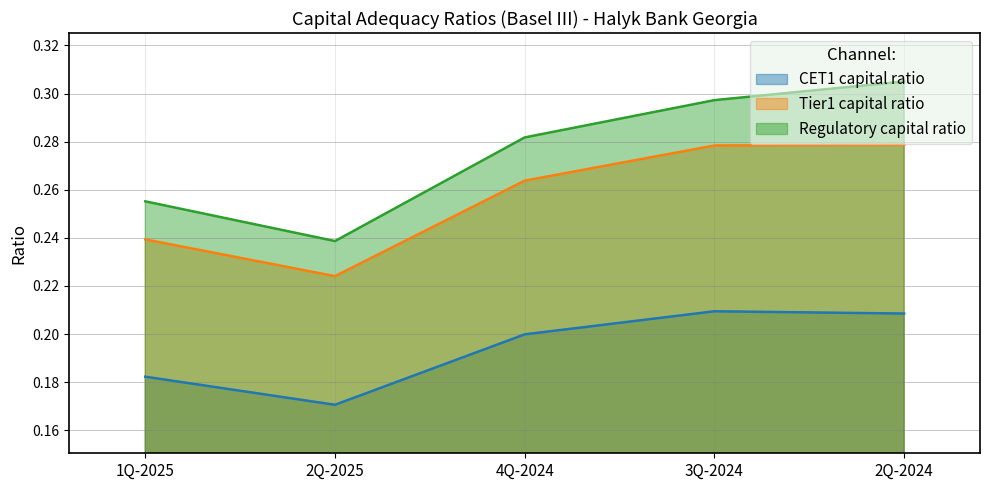

What is the label of the 3rd point from the left?

4Q-2024